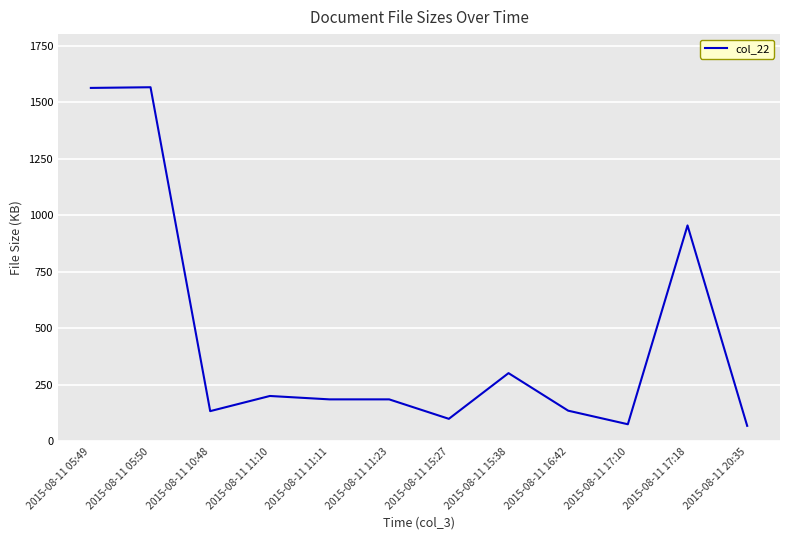

How many series are shown in this chart?

1